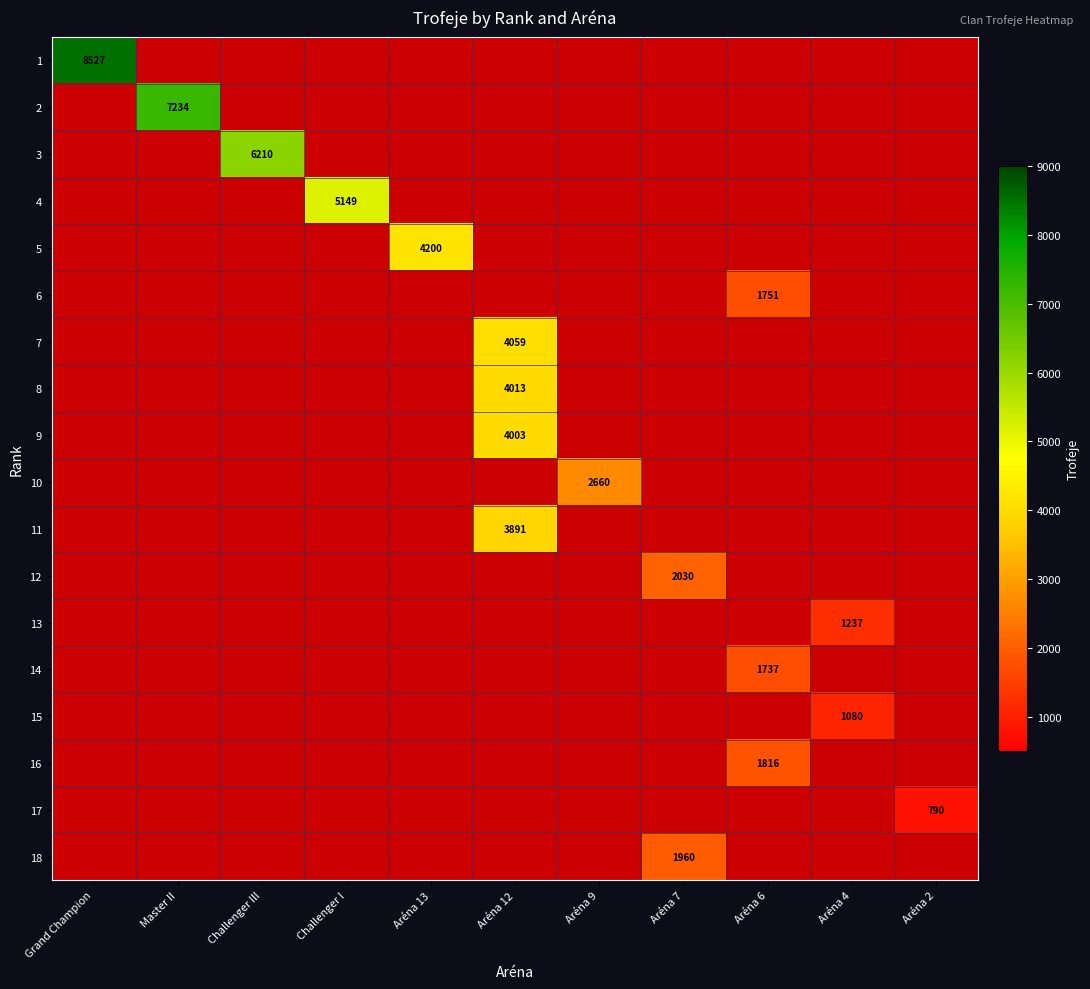

Which series has the largest range (max minus min)?

1